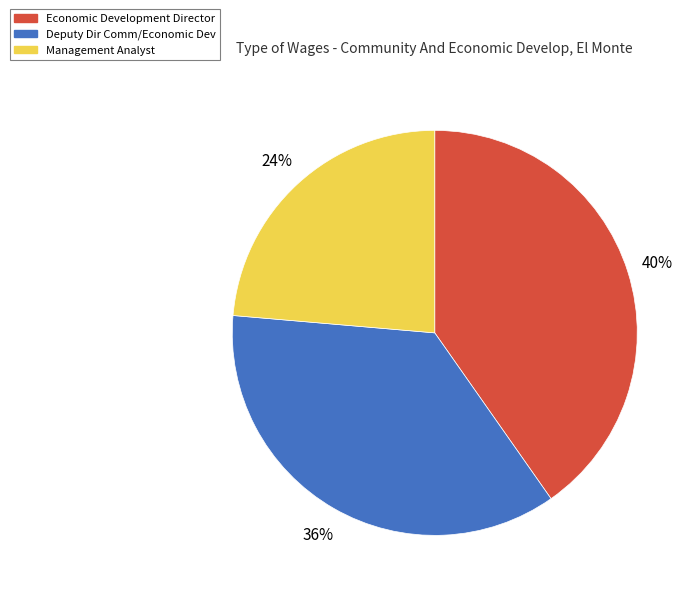

Is there any slice that represents more than half of the pie?

No